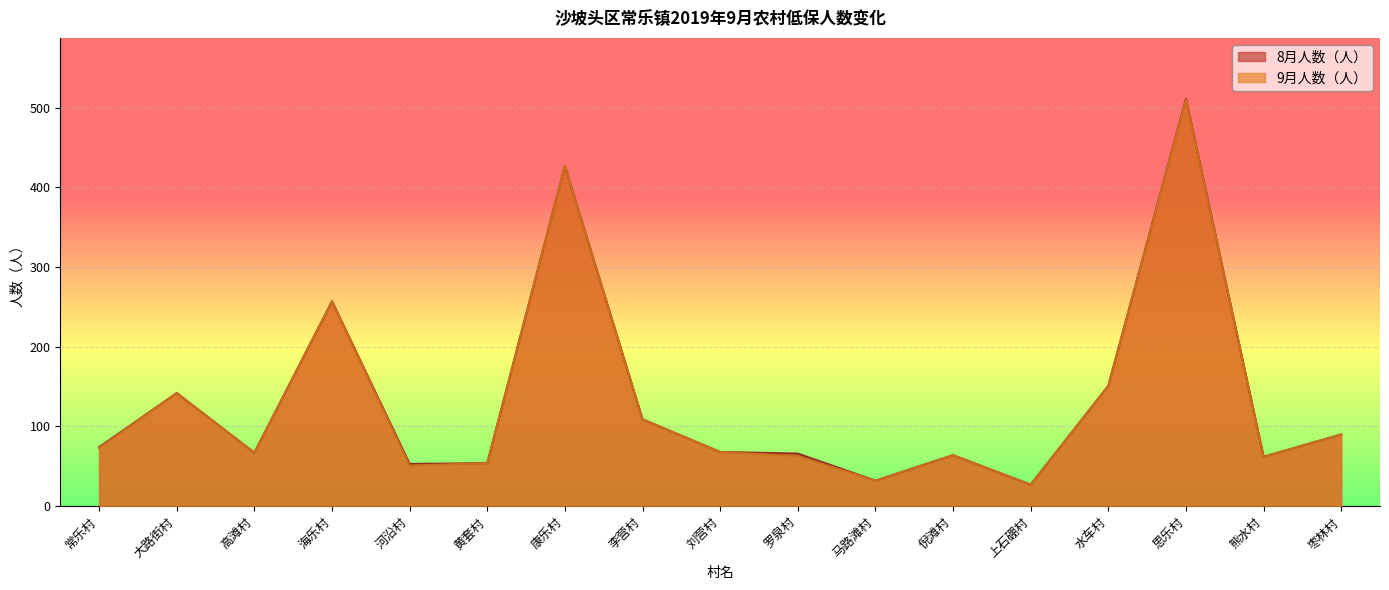

List the series in order of their peak value, highest first.

8月人数（人）, 9月人数（人）